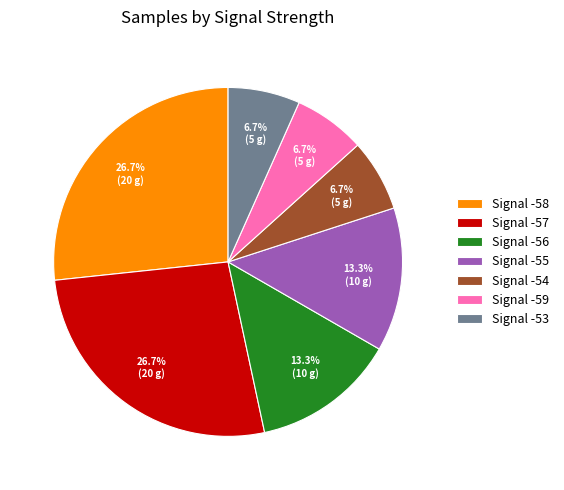

Between Signal -59 and Signal -56, which is larger?

Signal -56